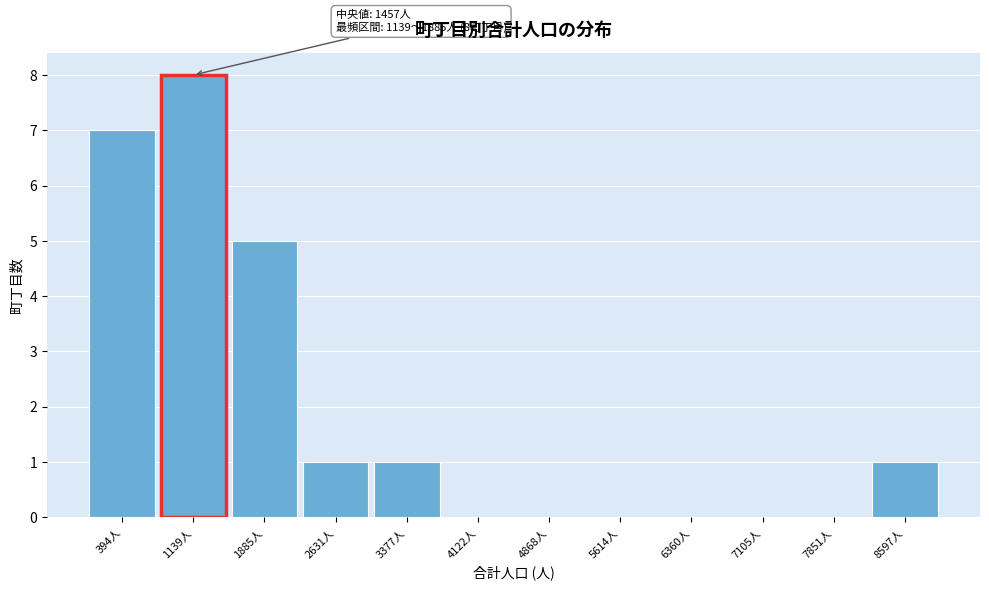

Reading left to right, extract all data points from this chart.

394人=7	1139人=8	1885人=5	2631人=1	3377人=1	4122人=0	4868人=0	5614人=0	6360人=0	7105人=0	7851人=0	8597人=1